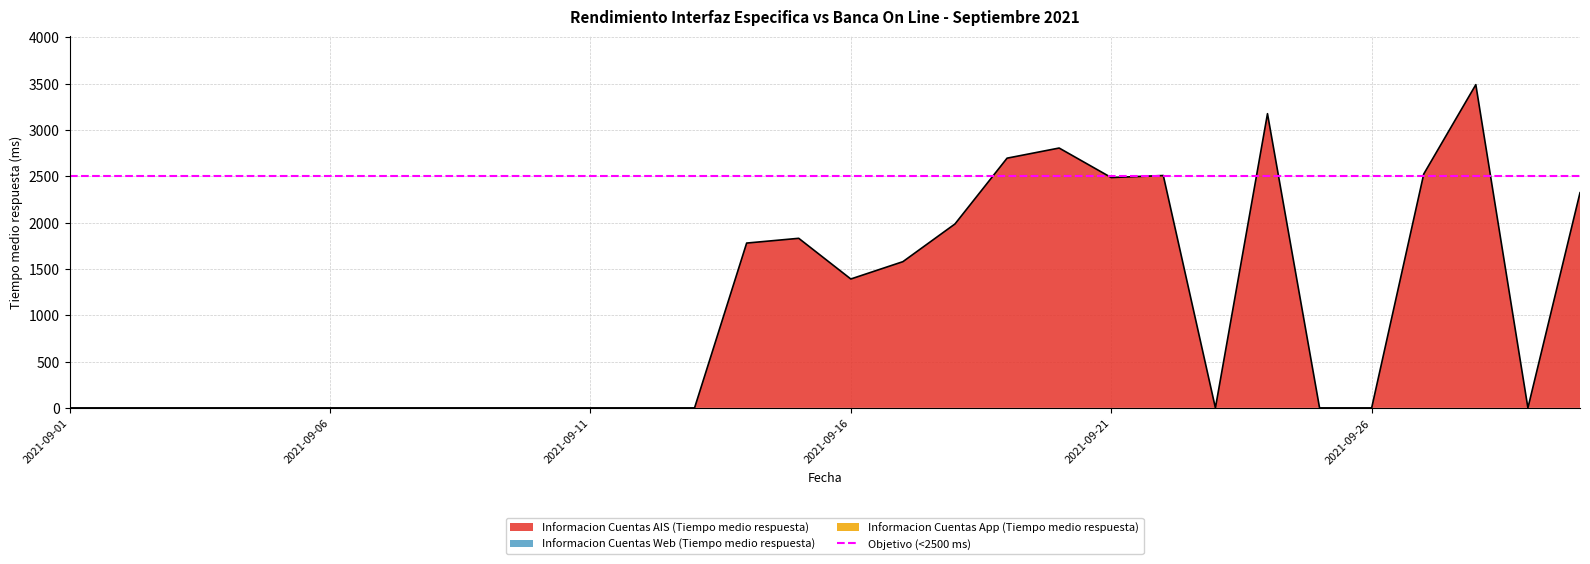

True or false: Informacion Cuentas Web (Tiempo medio respuesta) and Informacion Cuentas AIS (Tiempo medio respuesta) intersect in this chart.

False